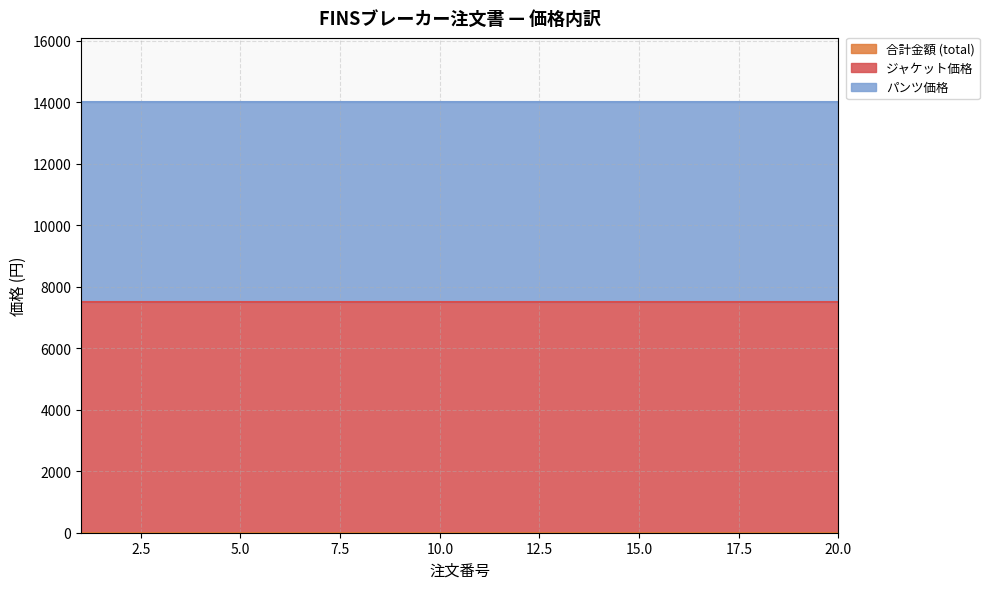

The パンツ価格 series shows 2917 at 1. True or false?

False